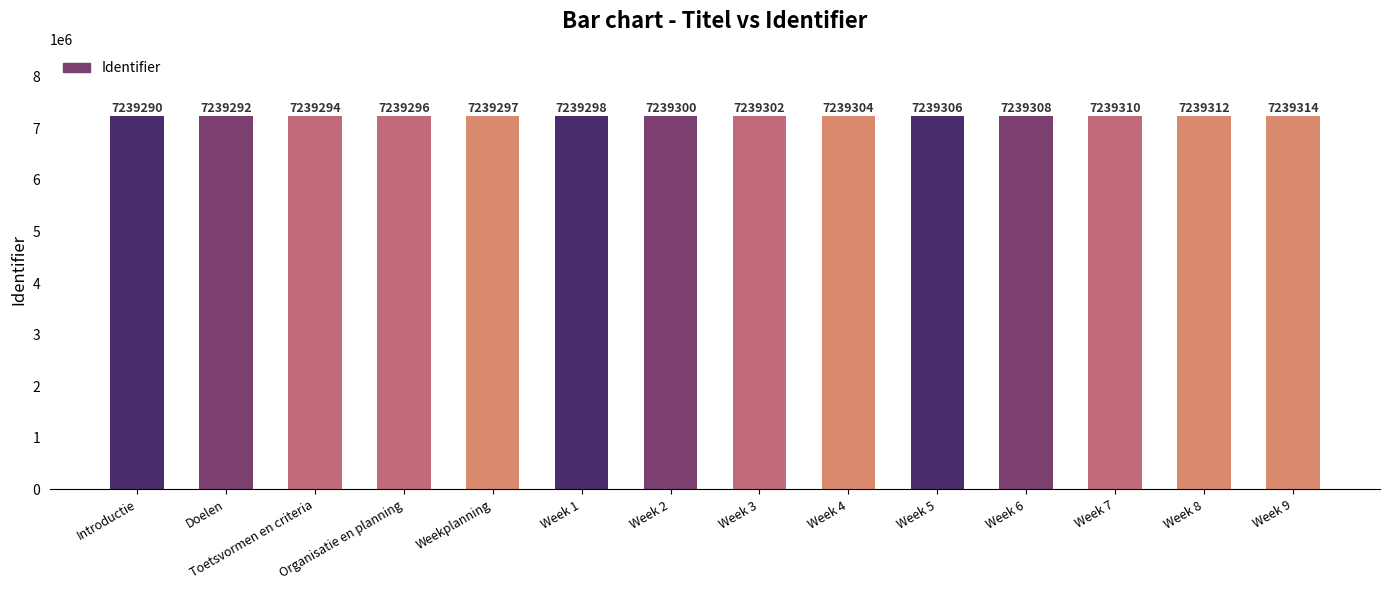

List the labels in order of value, largest first.

Week 9, Week 8, Week 7, Week 6, Week 5, Week 4, Week 3, Week 2, Week 1, Weekplanning, Organisatie en planning, Toetsvormen en criteria, Doelen, Introductie